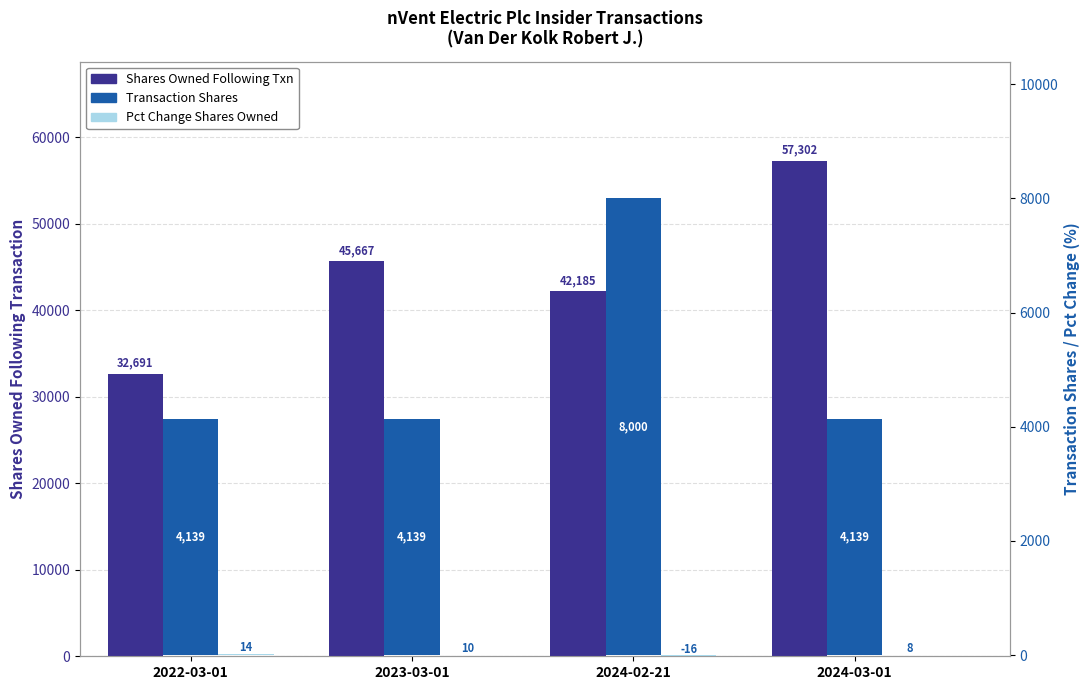

Between 2022-03-01 and 2024-02-21, which series saw the biggest shift?

Shares Owned Following Txn